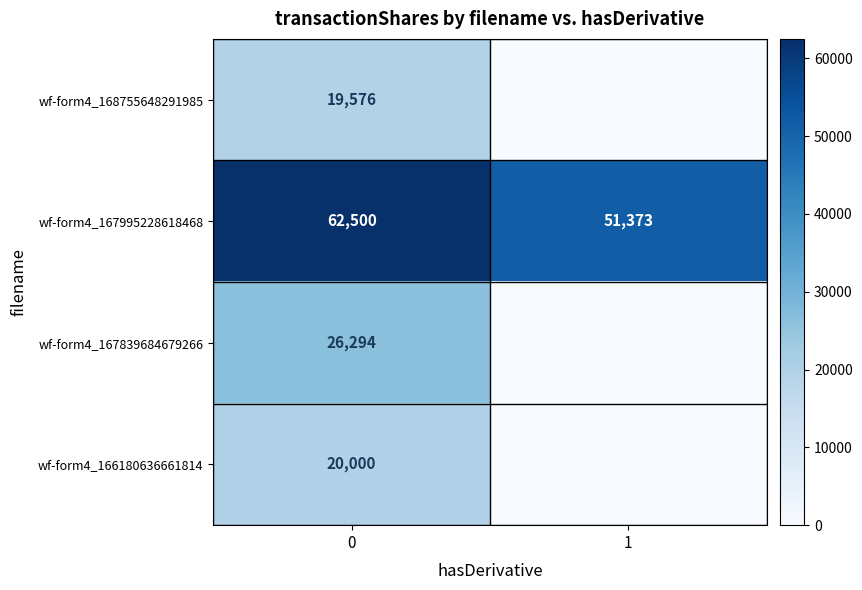

Count the number of categories in the chart.

2